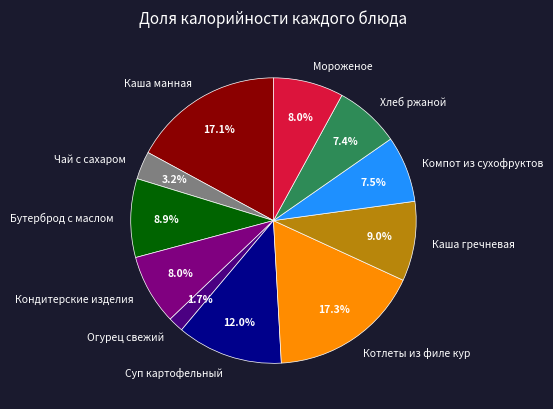

How much of the chart is everything except Каша манная?

82.9%